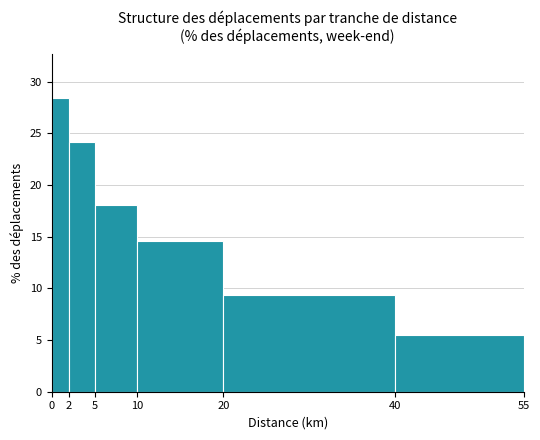

What is the height of the bar covering 20 to 40 on the x-axis? The values are not printed on the chart, so give them approximately, as read against the axis.

9.5